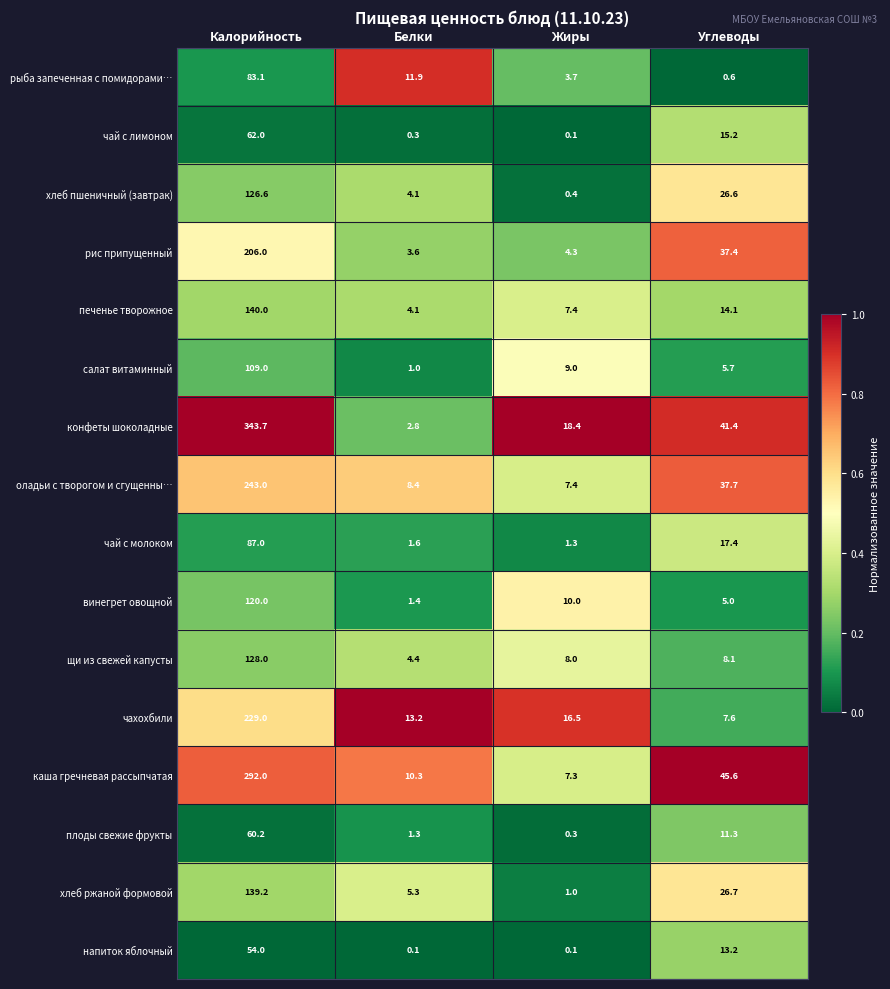

Which label corresponds to the largest value in the chart?

Калорийность